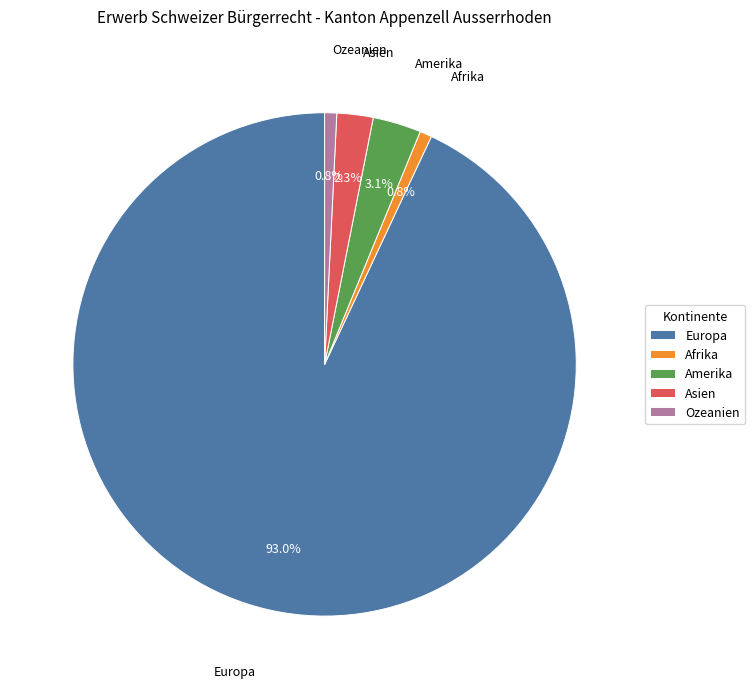

To the nearest percent, what is the combined percentage of Afrika and Ozeanien?

2%